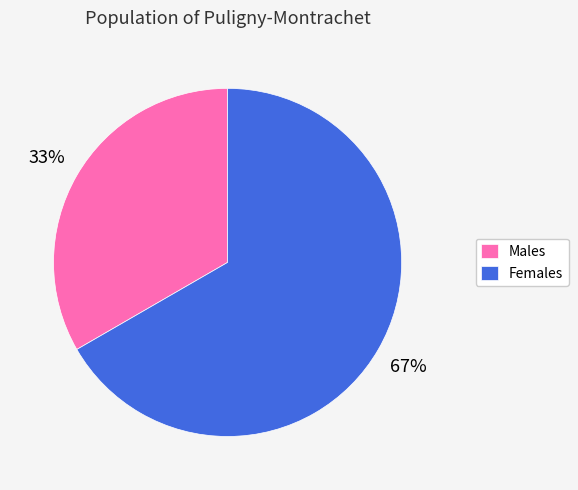

Is the sum of Females and Males greater than half?

Yes